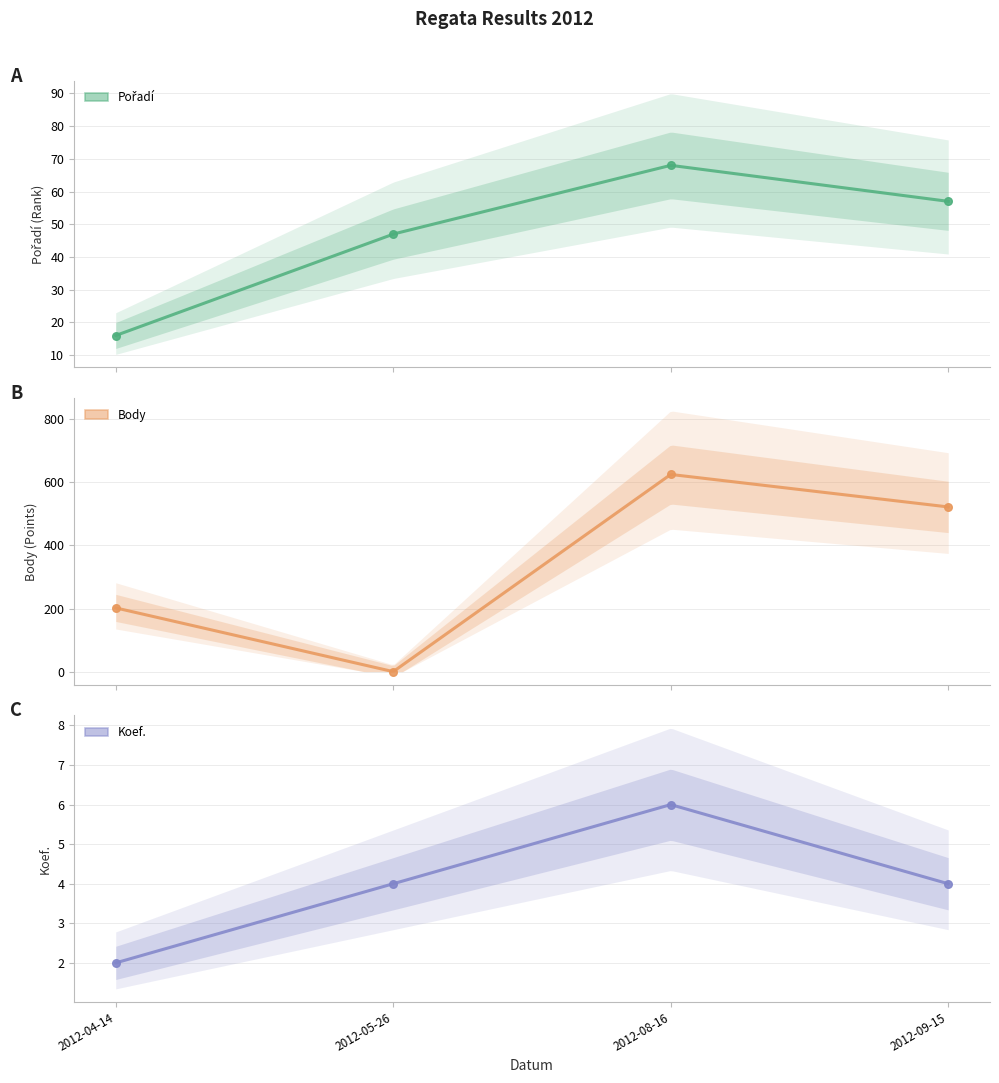

At how many categories does at least one series exceed 466?

2